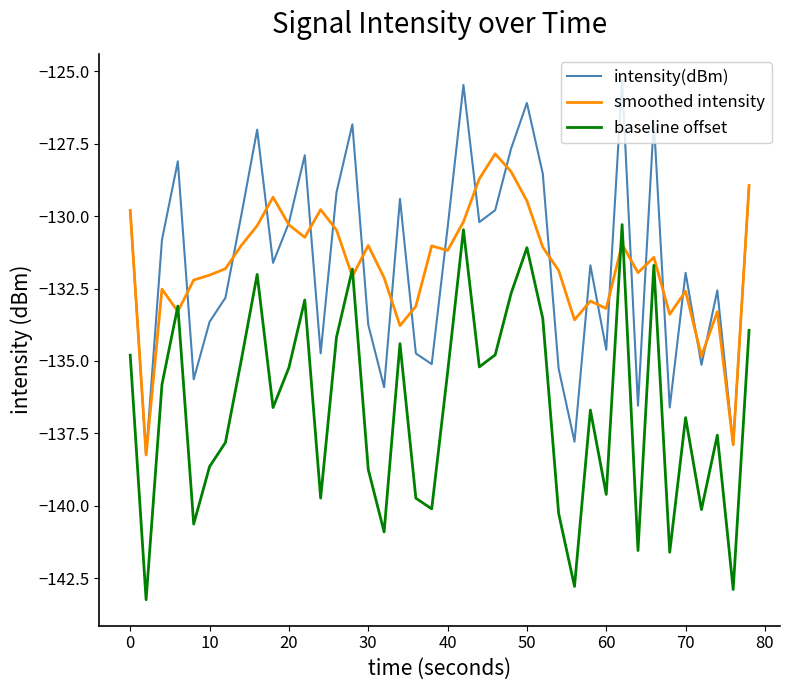

What is the greatest value displayed?

-125.3